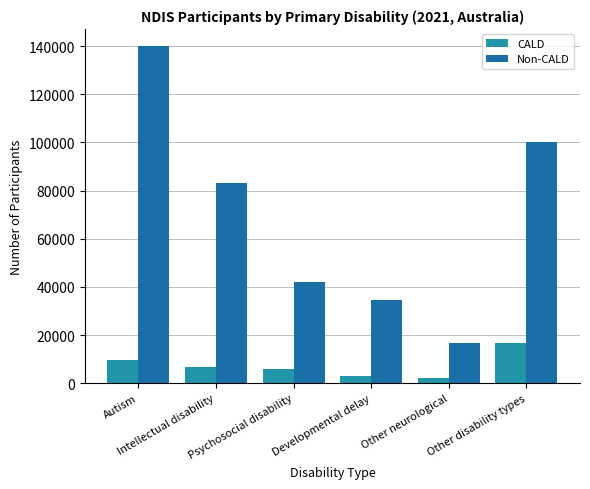

What value does the CALD series have at Autism, to the nearest 10?

9510